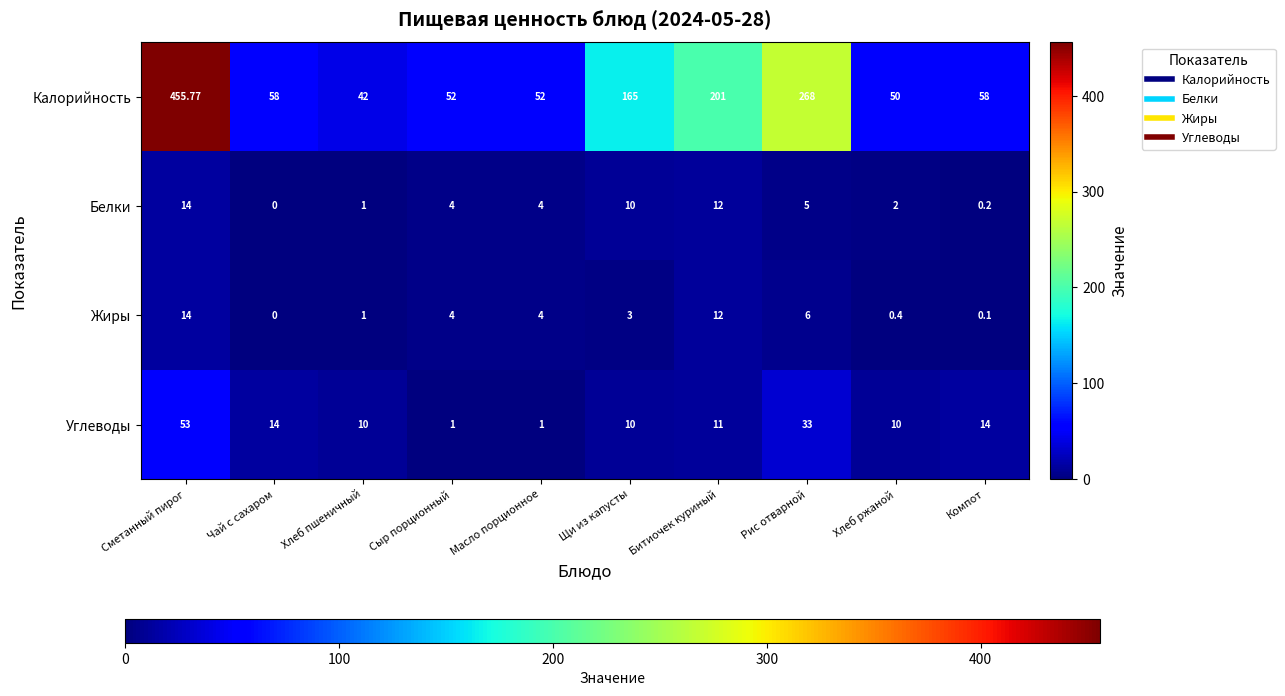

Where does the Калорийность series first go above 58?

Сметанный пирог